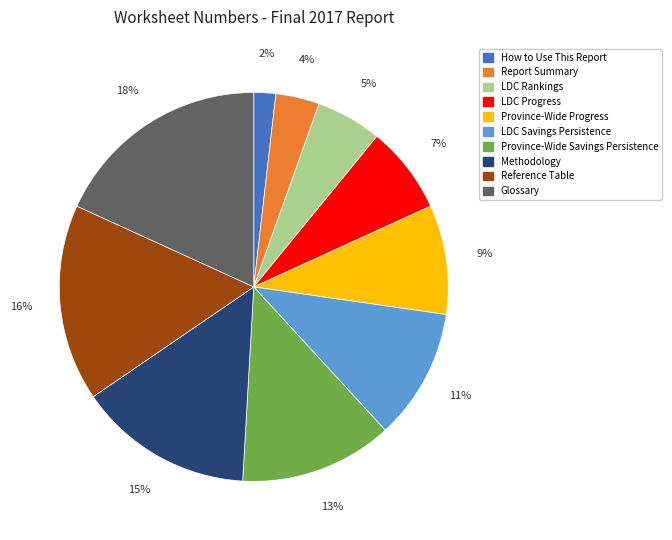

Does Province-Wide Savings Persistence represent more than half of the total?

No